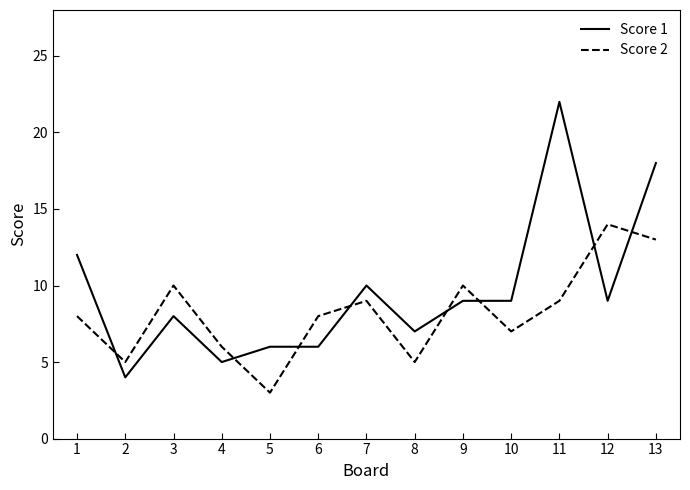

Is this an area chart (filled region under the line)?

No